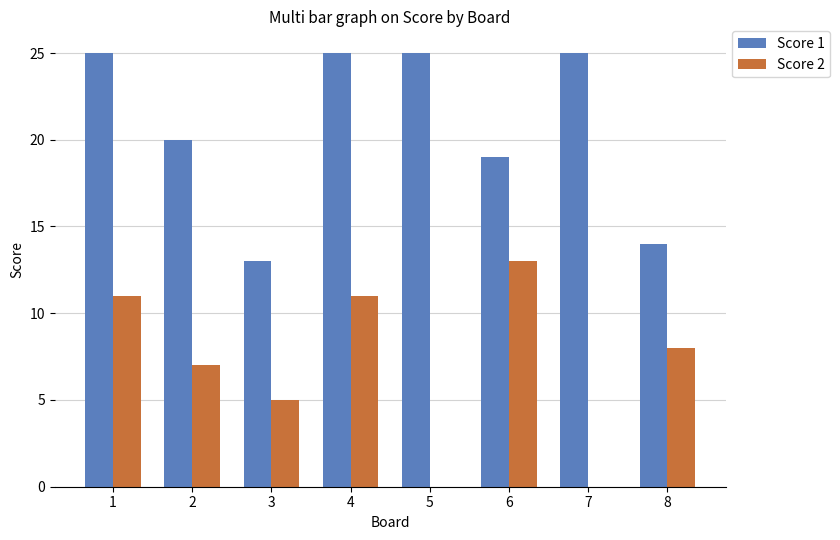

How many groups of bars are there?

8